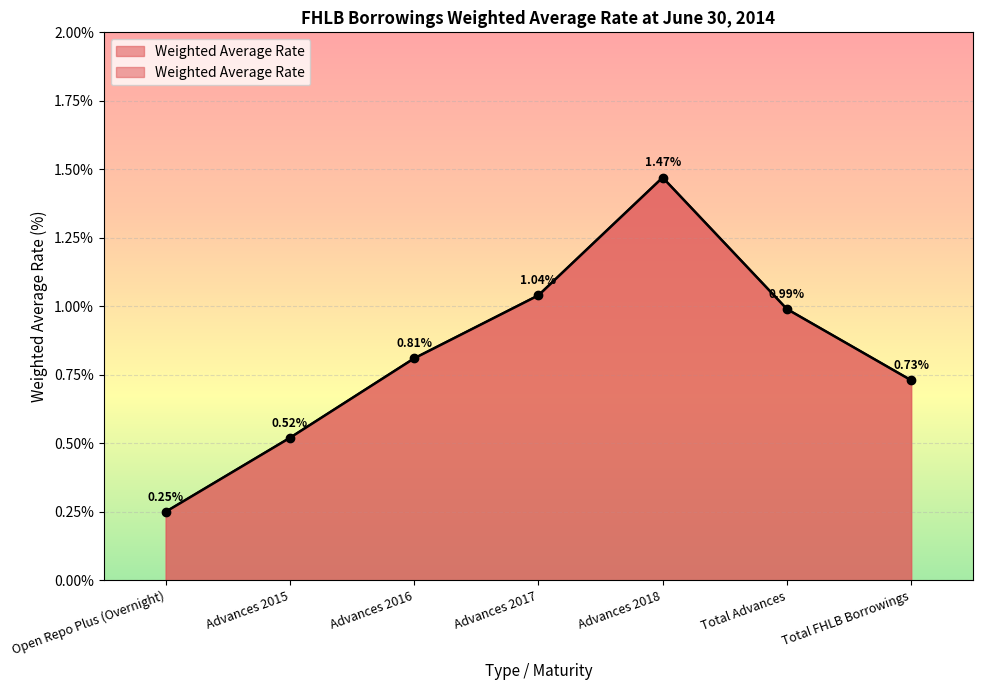

Between Advances 2017 and Total Advances, which is larger?

Advances 2017